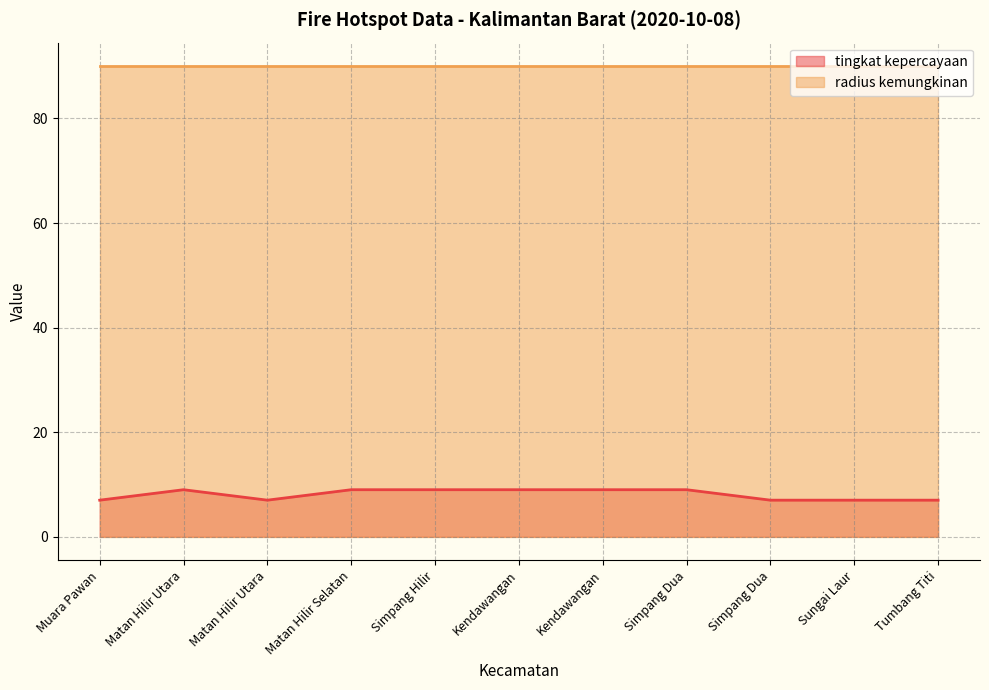

How many lines are shown in the chart?

2